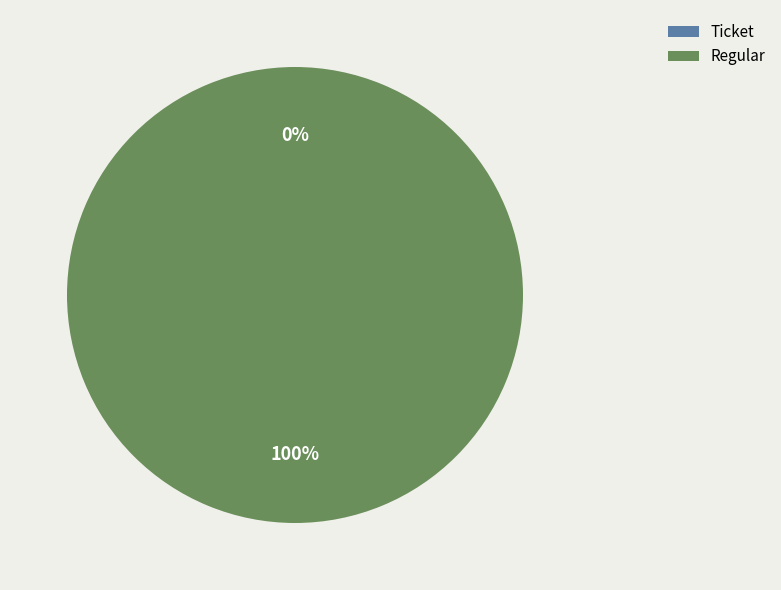

Which category has the smallest portion of the pie?

Ticket